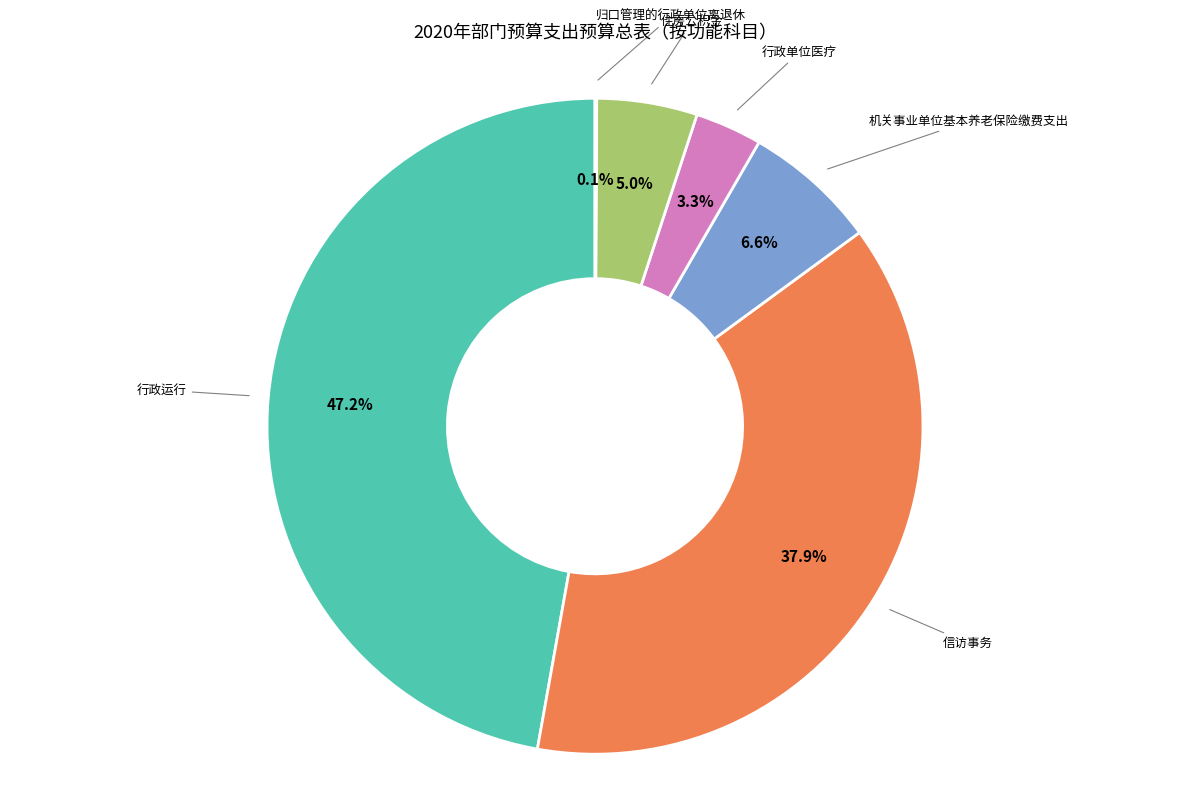

Does any single category account for the majority?

No